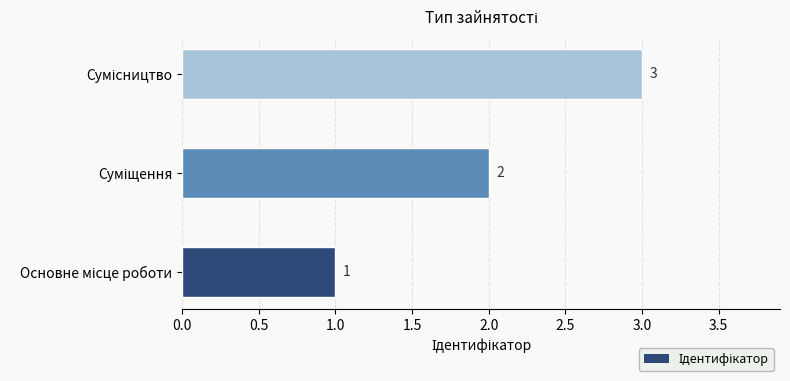

How many values are between 1 and 3?

3